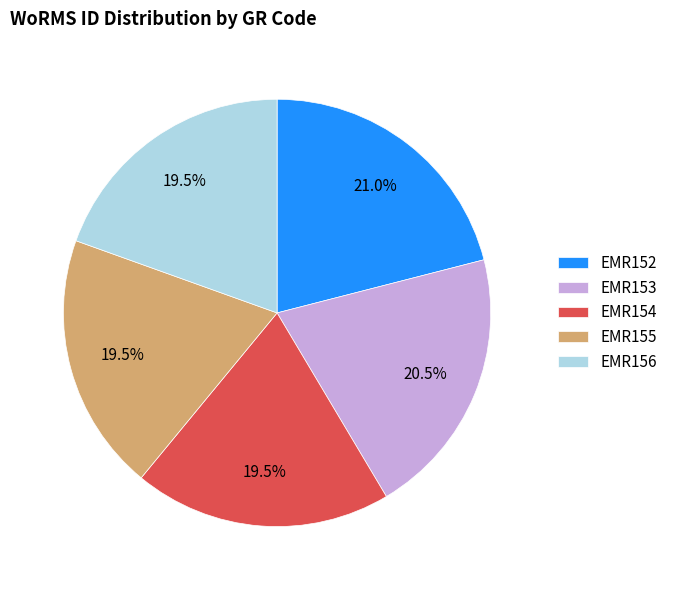

Does any single category account for the majority?

No